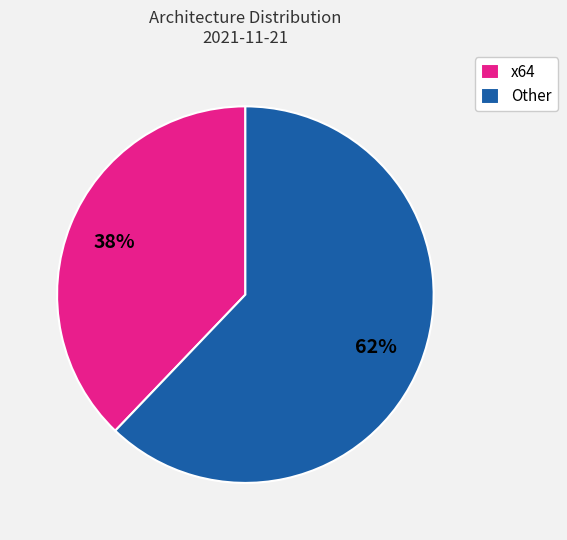

How many slices are in this pie chart?

2